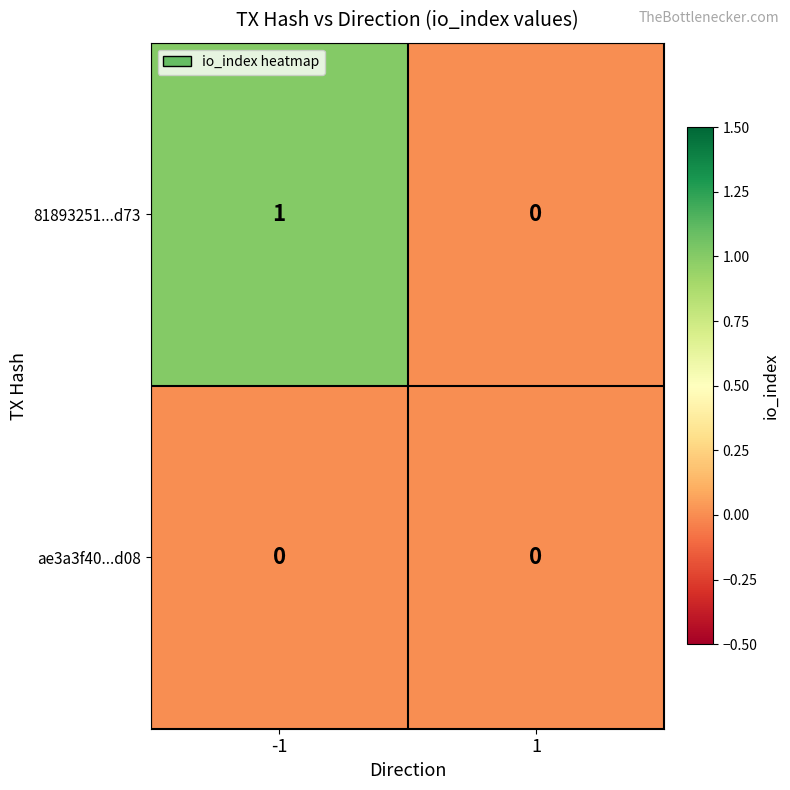

Is the value of ae3a3f40...d08 at -1 greater than the value of 81893251...d73 at -1?

No